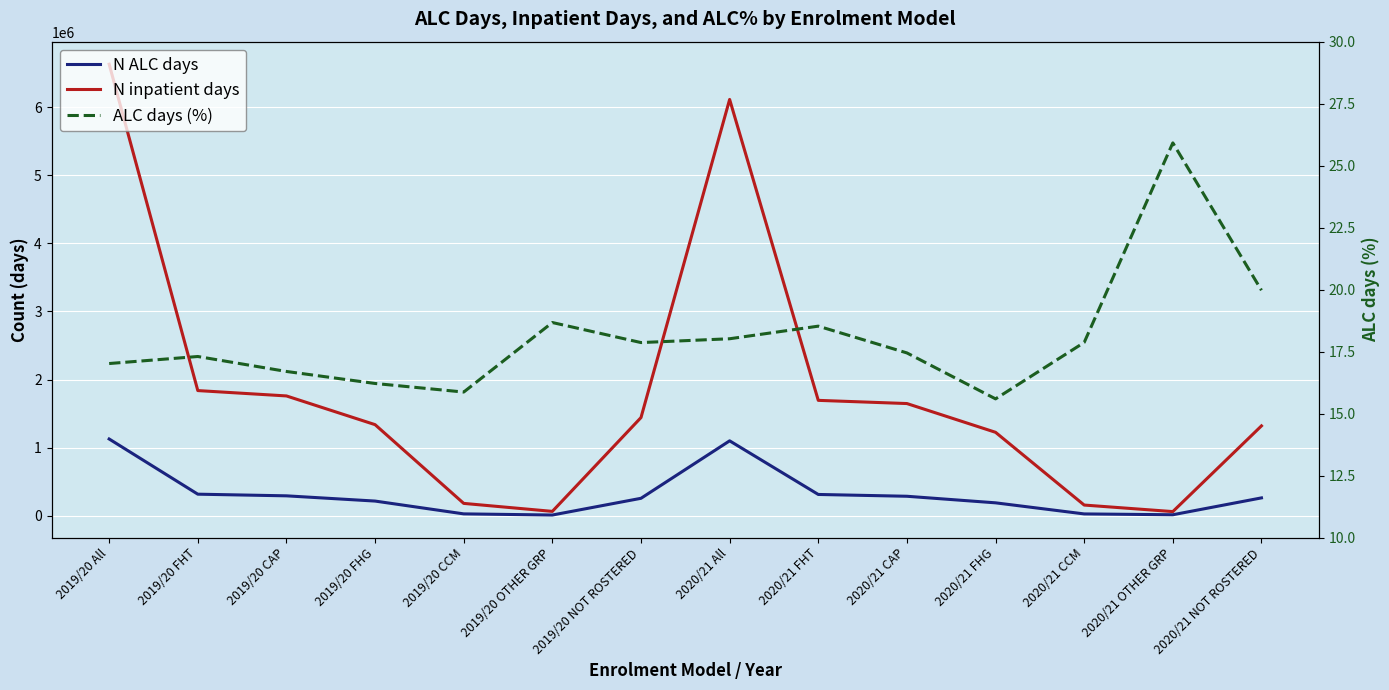

The value of N inpatient days at 2019/20 All is 6630243.0. True or false?

True